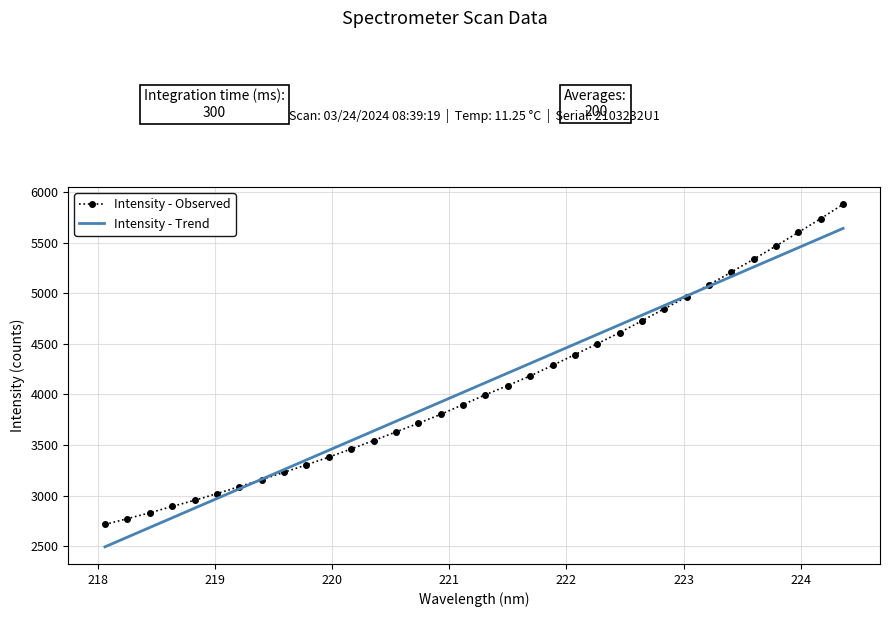

What is the minimum value for Intensity - Observed?

2713.8